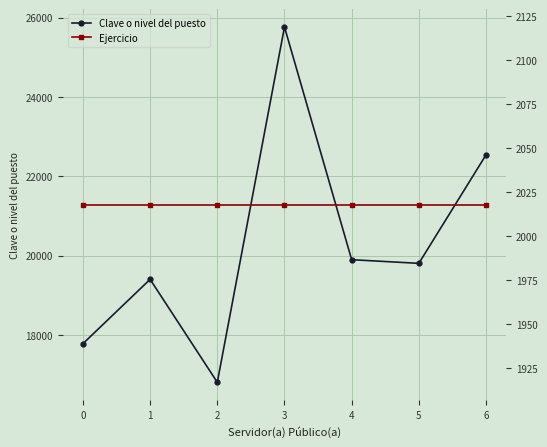

What is the approximate value of Clave o nivel del puesto at 0?

17782